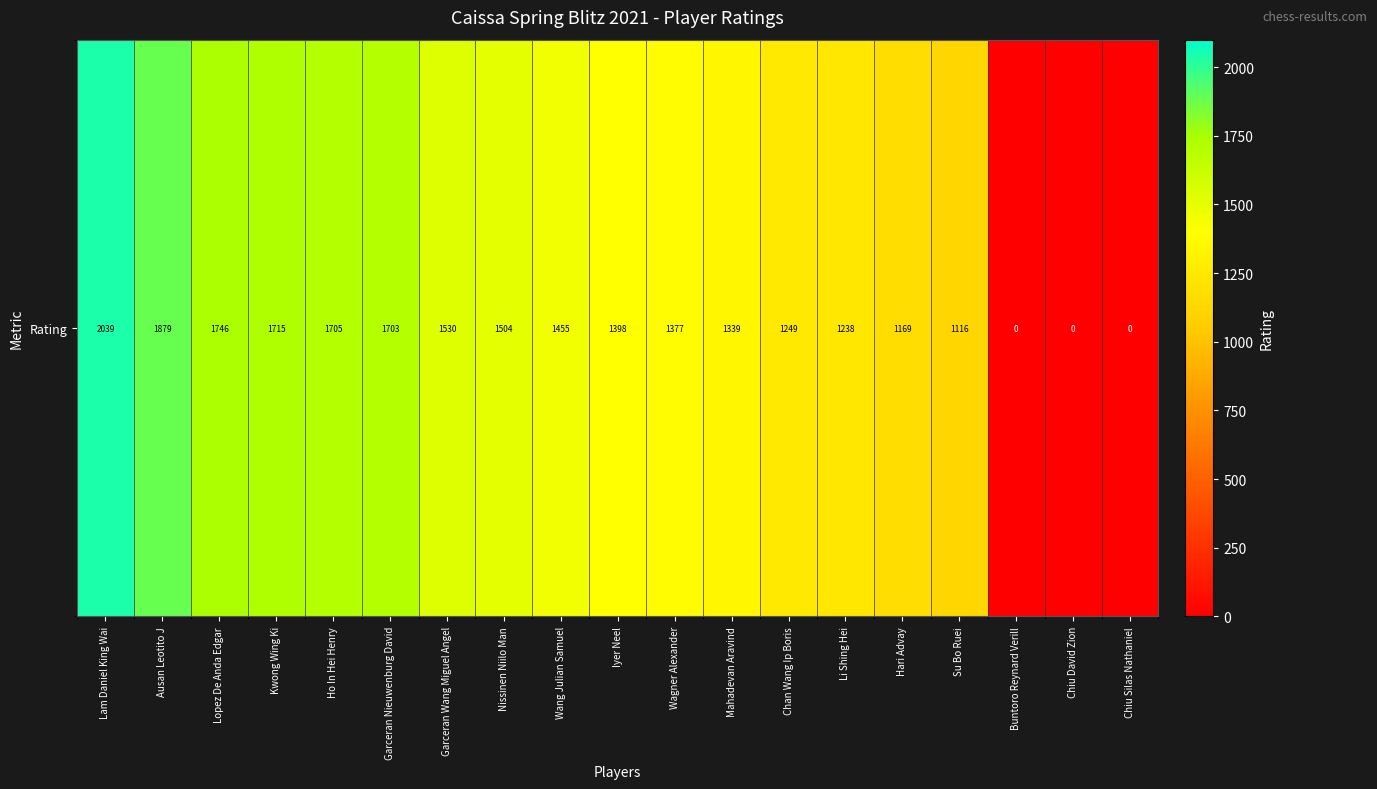

What is the approximate value at Nissinen Niilo Man, to the nearest 50?

1500